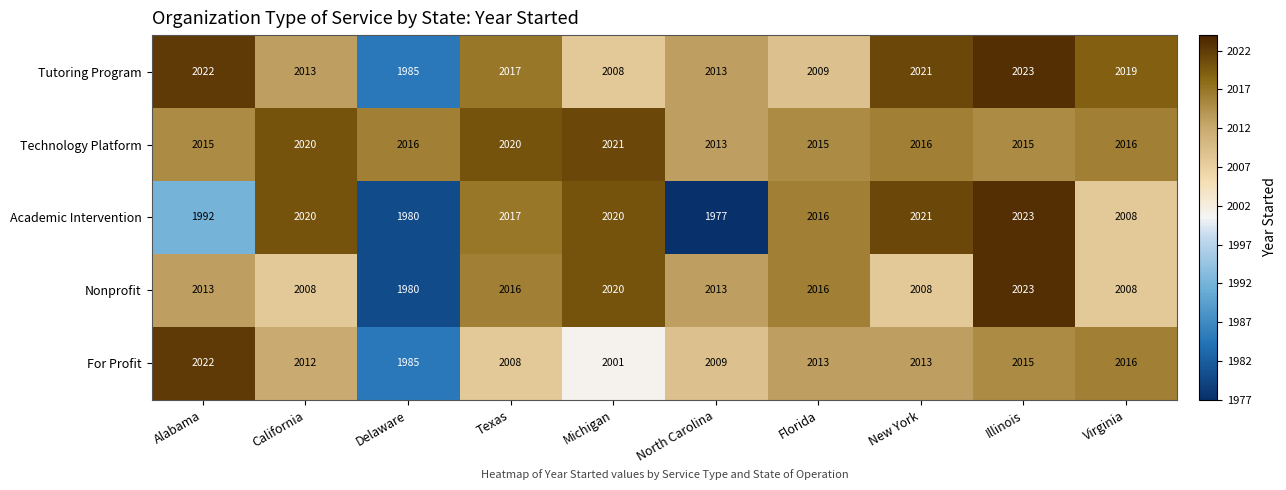

How many series are shown in this chart?

5